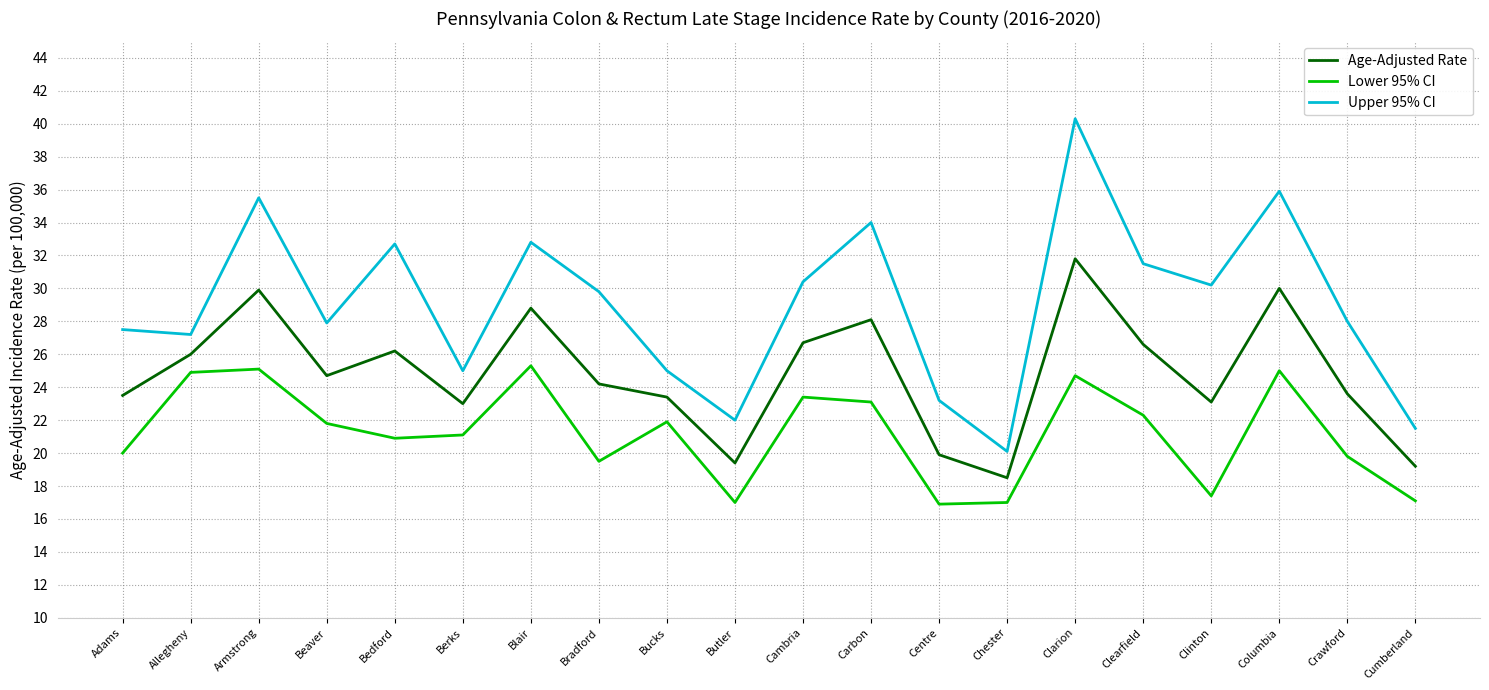

Rank the series by their average value, from highest to lowest.

Upper 95% CI, Age-Adjusted Rate, Lower 95% CI